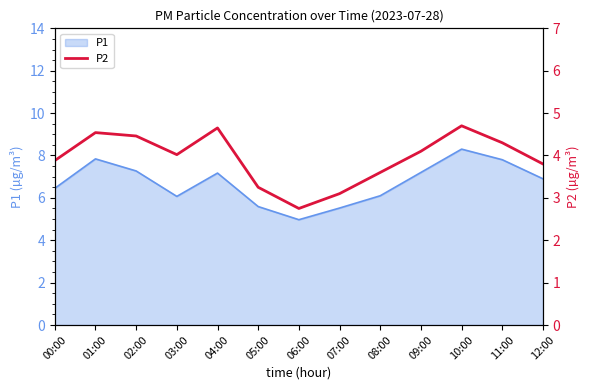

The P1 series shows 4.8 at 01:00. True or false?

False